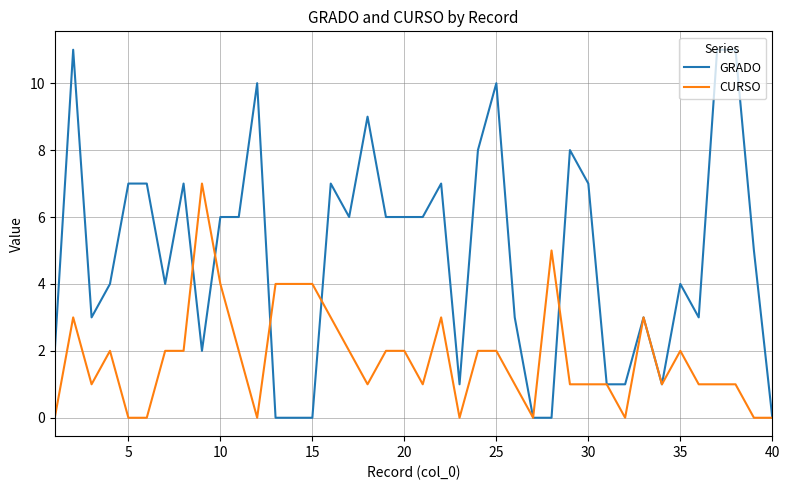

Reading left to right, extract all data points from this chart.

GRADO: 2	11	3	4	7	7	4	7	2	6	6	10	0	0	0	7	6	9	6	6	6	7	1	8	10	3	0	0	8	7	1	1	3	1	4	3	11	11	5	0
CURSO: 0	3	1	2	0	0	2	2	7	4	2	0	4	4	4	3	2	1	2	2	1	3	0	2	2	1	0	5	1	1	1	0	3	1	2	1	1	1	0	0